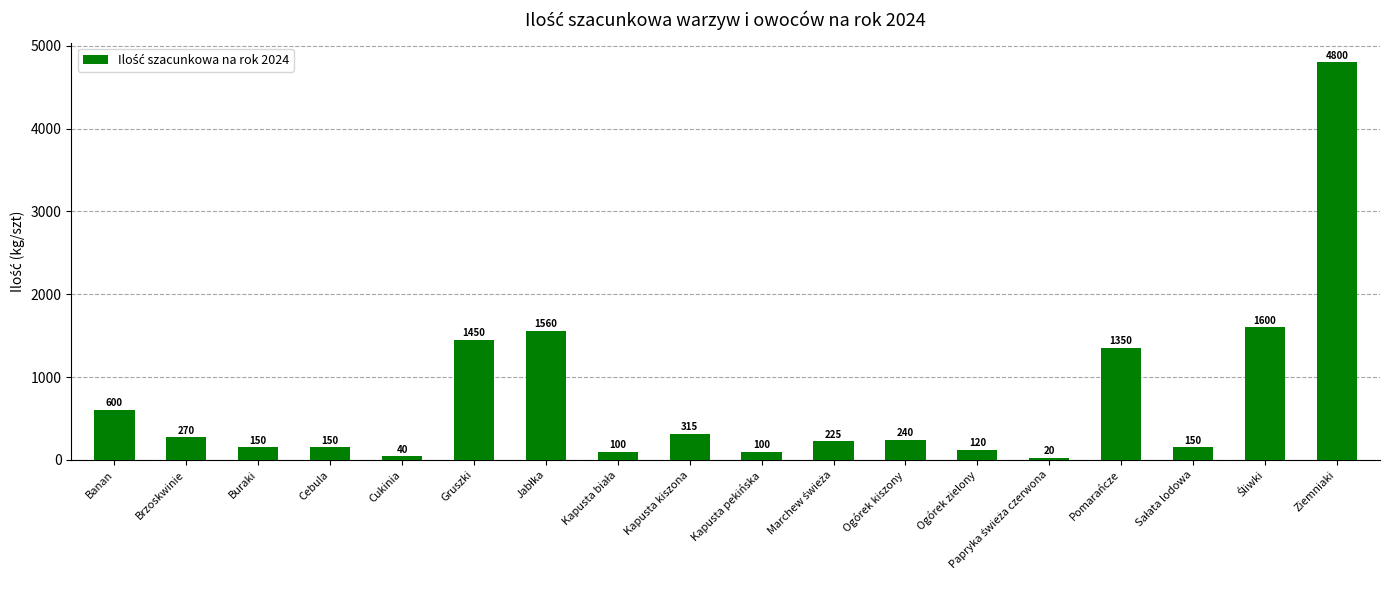

How many data points are less than 240?

9